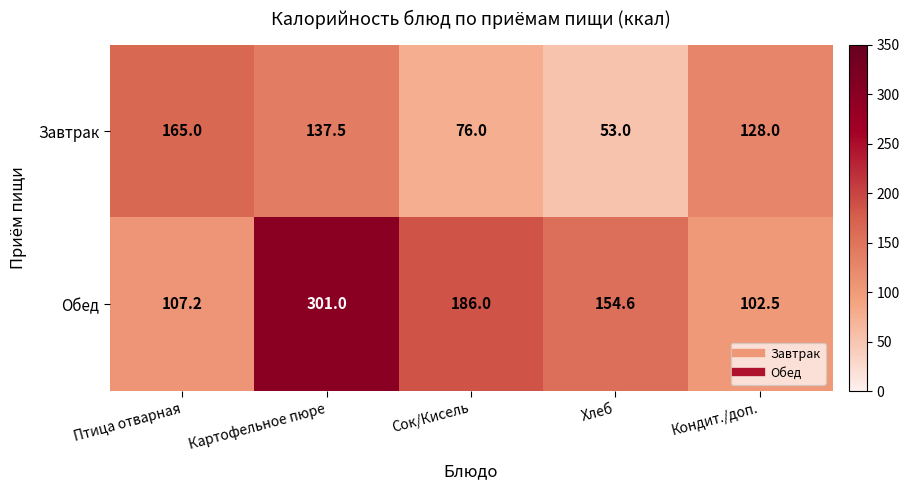

Rank the series at Птица отварная from highest to lowest value.

Завтрак, Обед